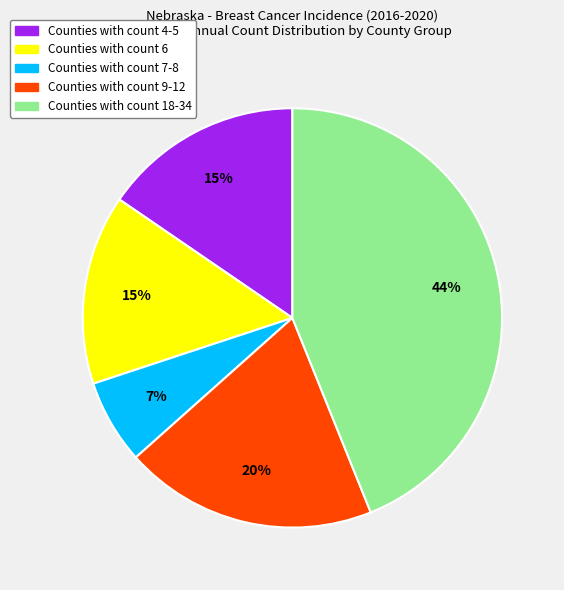

Is there any slice that represents more than half of the pie?

No